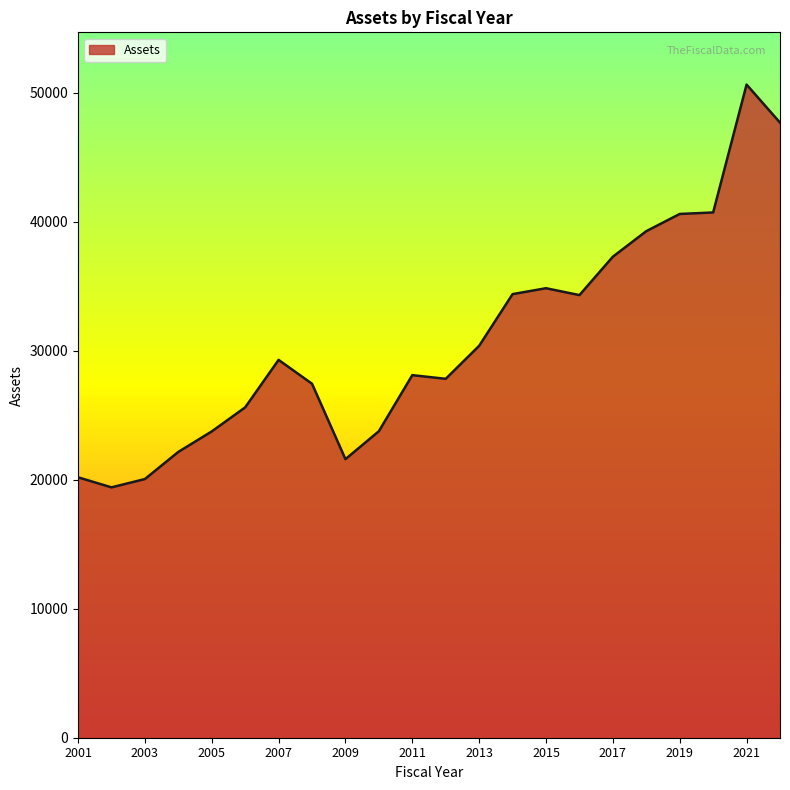

What is the greatest value displayed?

50620.5